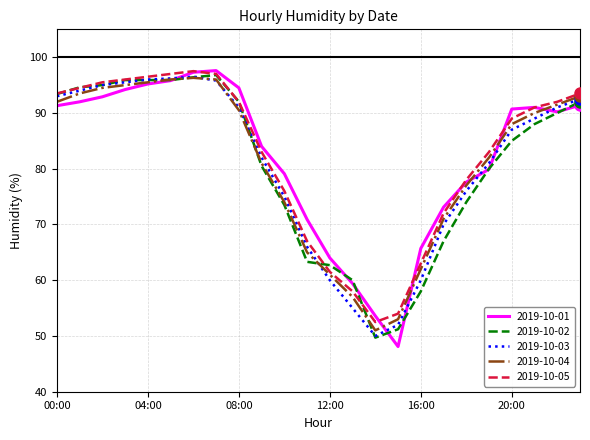

What are all the series names shown in the legend?

2019-10-01, 2019-10-02, 2019-10-03, 2019-10-04, 2019-10-05